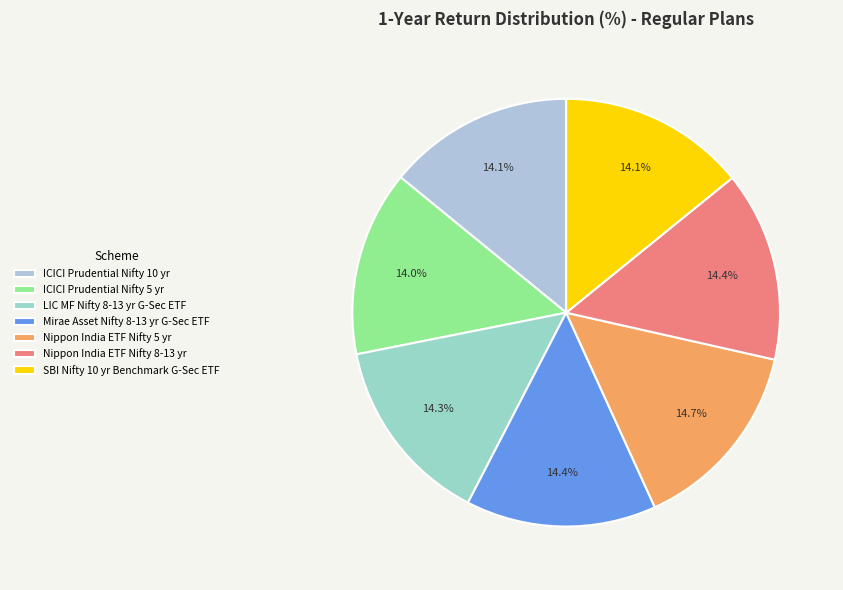

Does Nippon India ETF Nifty 8-13 yr account for over 50% of the chart?

No